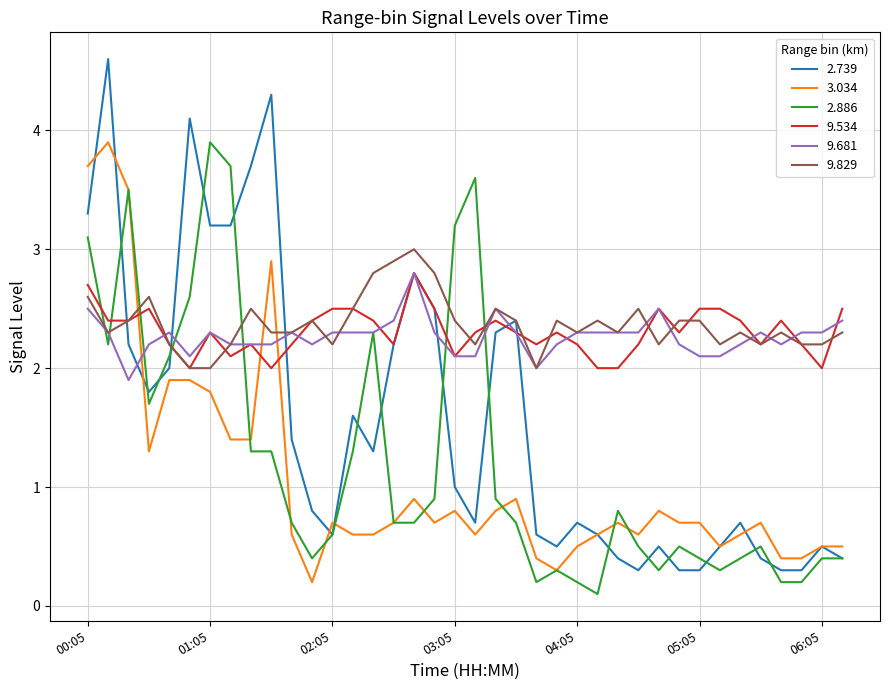

Reading right to left, list all the values displayed in this chart.

2.739: 0.4	0.5	0.3	0.3	0.4	0.7	0.5	0.3	0.3	0.5	0.3	0.4	0.6	0.7	0.5	0.6	2.4	2.3	0.7	1.0	2.5	2.8	2.2	1.3	1.6	0.6	0.8	1.4	4.3	3.7	3.2	3.2	4.1	2.0	1.8	2.2	4.6	3.3
3.034: 0.5	0.5	0.4	0.4	0.7	0.6	0.5	0.7	0.7	0.8	0.6	0.7	0.6	0.5	0.3	0.4	0.9	0.8	0.6	0.8	0.7	0.9	0.7	0.6	0.6	0.7	0.2	0.6	2.9	1.4	1.4	1.8	1.9	1.9	1.3	3.5	3.9	3.7
2.886: 0.4	0.4	0.2	0.2	0.5	0.4	0.3	0.4	0.5	0.3	0.5	0.8	0.1	0.2	0.3	0.2	0.7	0.9	3.6	3.2	0.9	0.7	0.7	2.3	1.3	0.6	0.4	0.7	1.3	1.3	3.7	3.9	2.6	2.1	1.7	3.5	2.2	3.1
9.534: 2.5	2.0	2.2	2.4	2.2	2.4	2.5	2.5	2.3	2.5	2.2	2.0	2.0	2.2	2.3	2.2	2.3	2.4	2.3	2.1	2.5	2.8	2.2	2.4	2.5	2.5	2.4	2.2	2.0	2.2	2.1	2.3	2.0	2.2	2.5	2.4	2.4	2.7
9.681: 2.4	2.3	2.3	2.2	2.3	2.2	2.1	2.1	2.2	2.5	2.3	2.3	2.3	2.3	2.2	2.0	2.3	2.5	2.1	2.1	2.3	2.8	2.4	2.3	2.3	2.3	2.2	2.3	2.2	2.2	2.2	2.3	2.1	2.3	2.2	1.9	2.3	2.5
9.829: 2.3	2.2	2.2	2.3	2.2	2.3	2.2	2.4	2.4	2.2	2.5	2.3	2.4	2.3	2.4	2.0	2.4	2.5	2.2	2.4	2.8	3.0	2.9	2.8	2.5	2.2	2.4	2.3	2.3	2.5	2.2	2.0	2.0	2.2	2.6	2.4	2.3	2.6